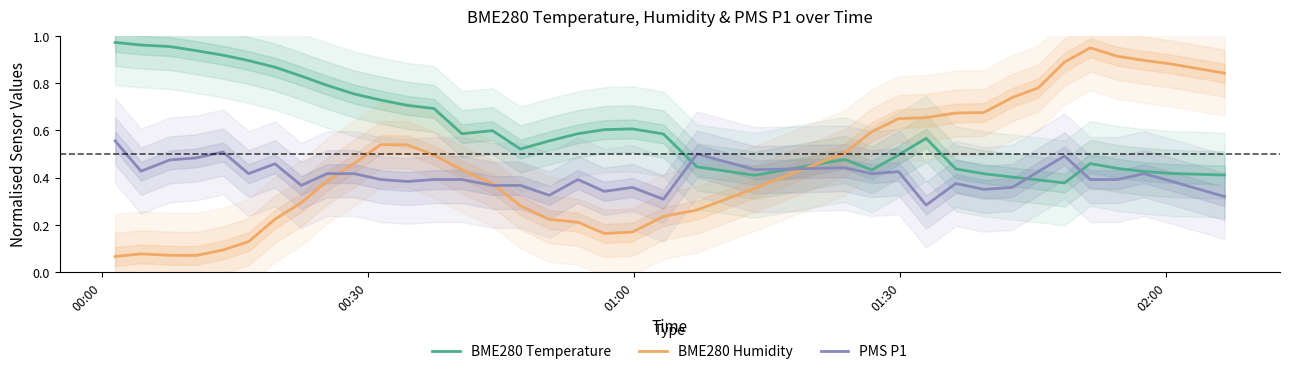

List the series in order of their peak value, lowest first.

PMS P1, BME280 Humidity, BME280 Temperature